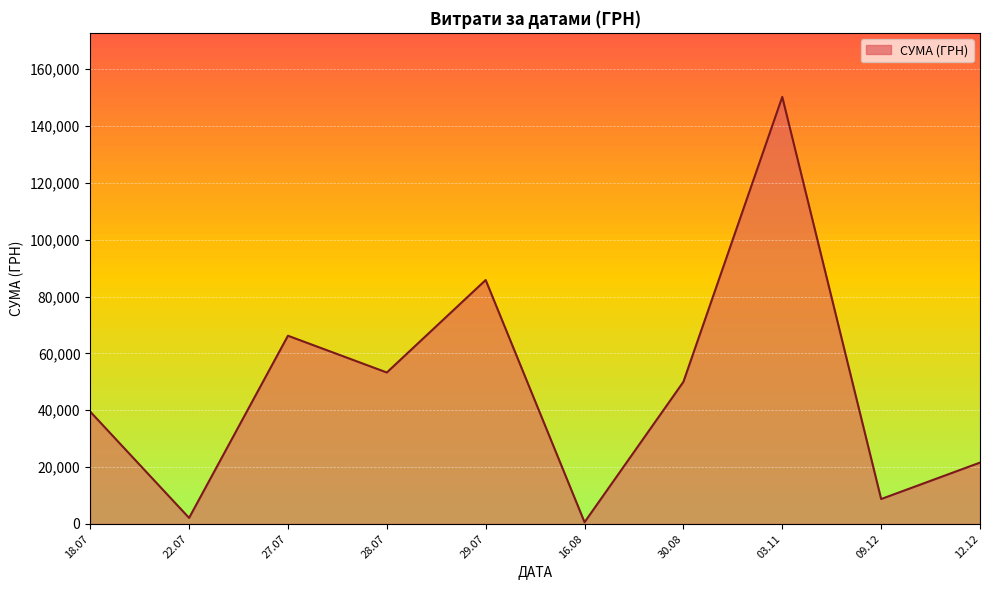

Between 18.07 and 29.07, which is larger?

29.07